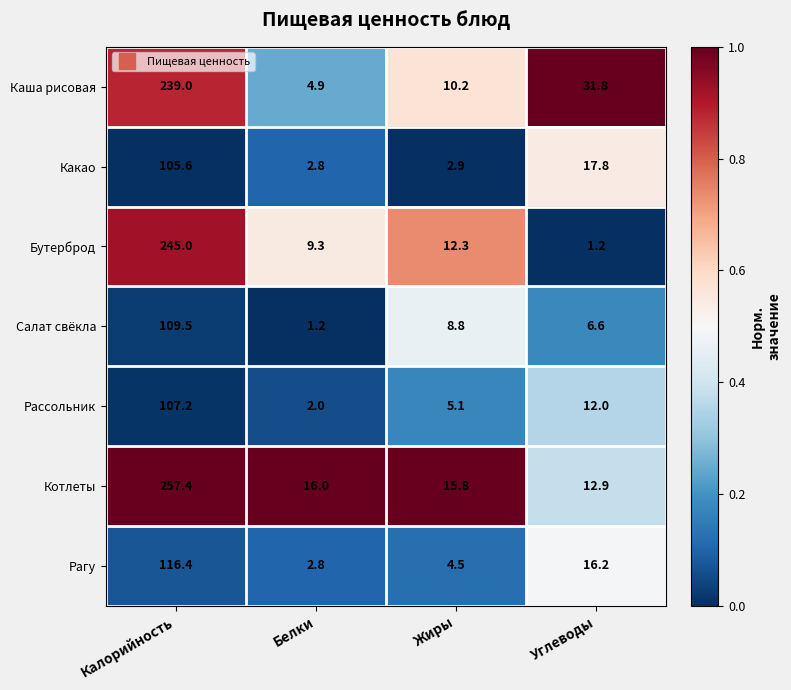

Is it true that Каша рисовая equals 123.1 at Калорийность?

False